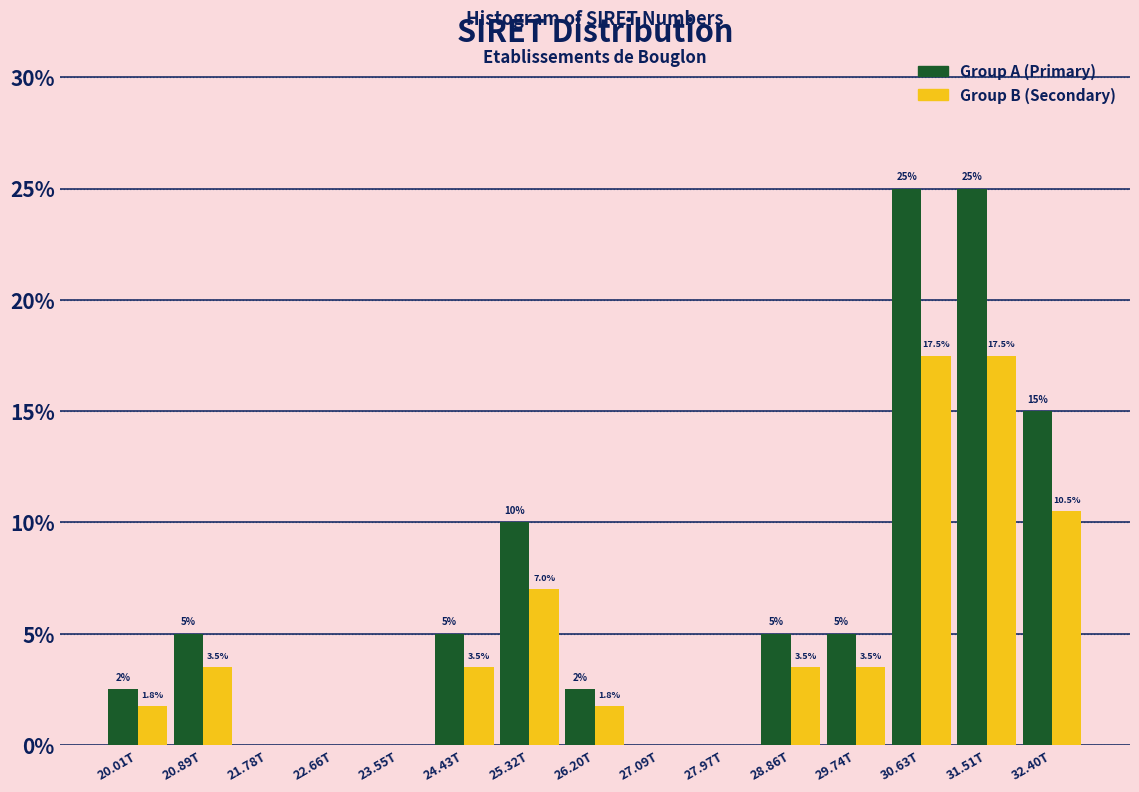

Reading left to right, what are all the values shown in this chart?

Group A: 20.01T=2.5	20.89T=5.0	21.78T=0.0	22.66T=0.0	23.55T=0.0	24.43T=5.0	25.32T=10.0	26.20T=2.5	27.09T=0.0	27.97T=0.0	28.86T=5.0	29.74T=5.0	30.63T=25.0	31.51T=25.0	32.40T=15.0
Group B: 20.01T=1.8	20.89T=3.5	21.78T=0.0	22.66T=0.0	23.55T=0.0	24.43T=3.5	25.32T=7.0	26.20T=1.8	27.09T=0.0	27.97T=0.0	28.86T=3.5	29.74T=3.5	30.63T=17.5	31.51T=17.5	32.40T=10.5